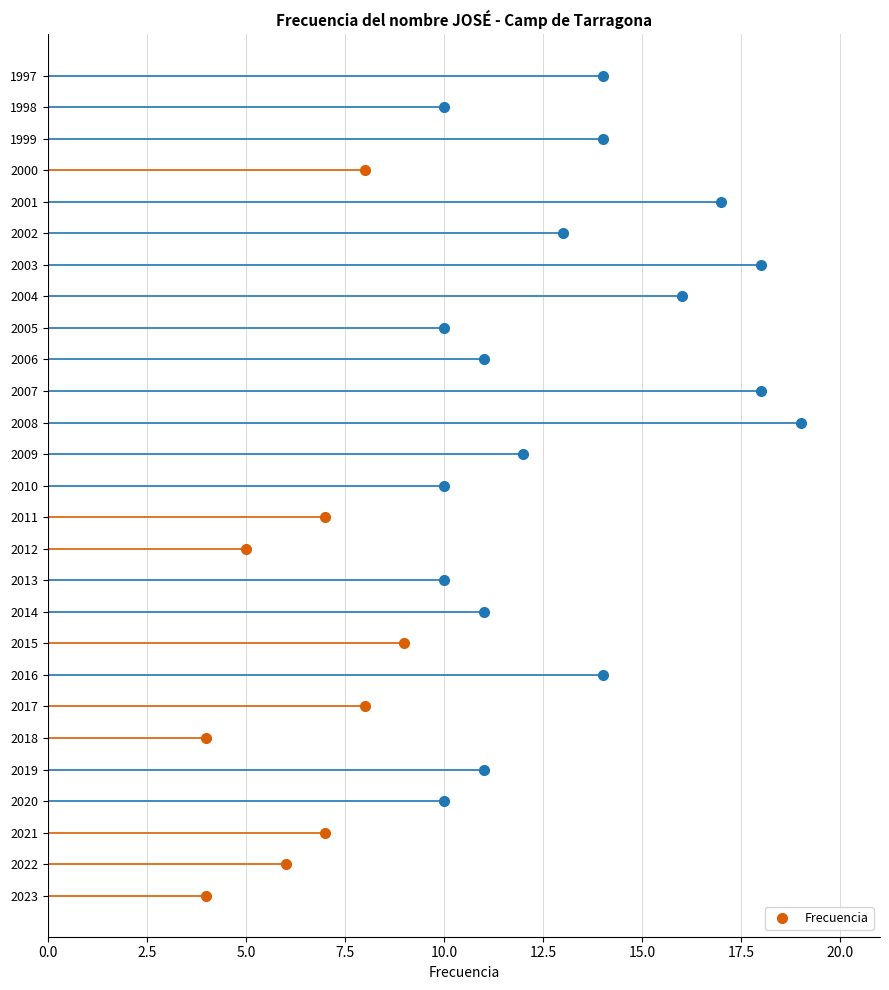

How many series are shown in this chart?

1